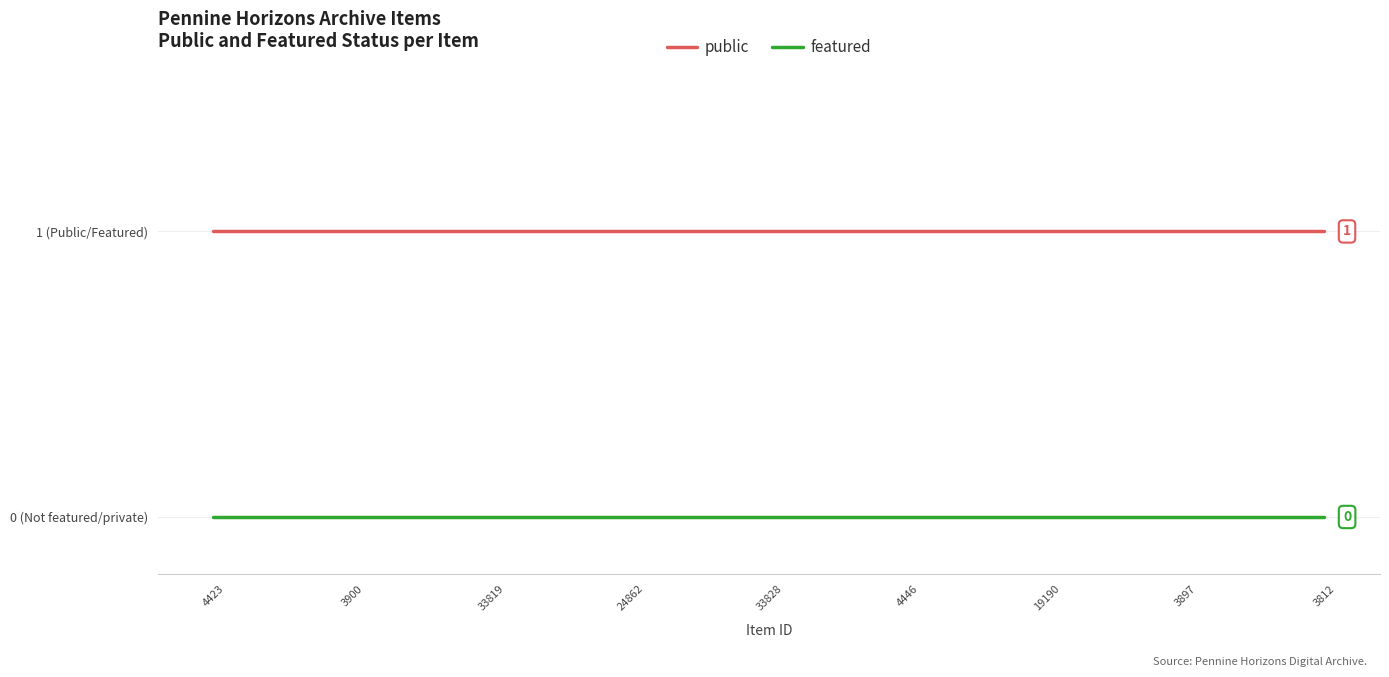

Which category has the lowest value in the featured series?

4423